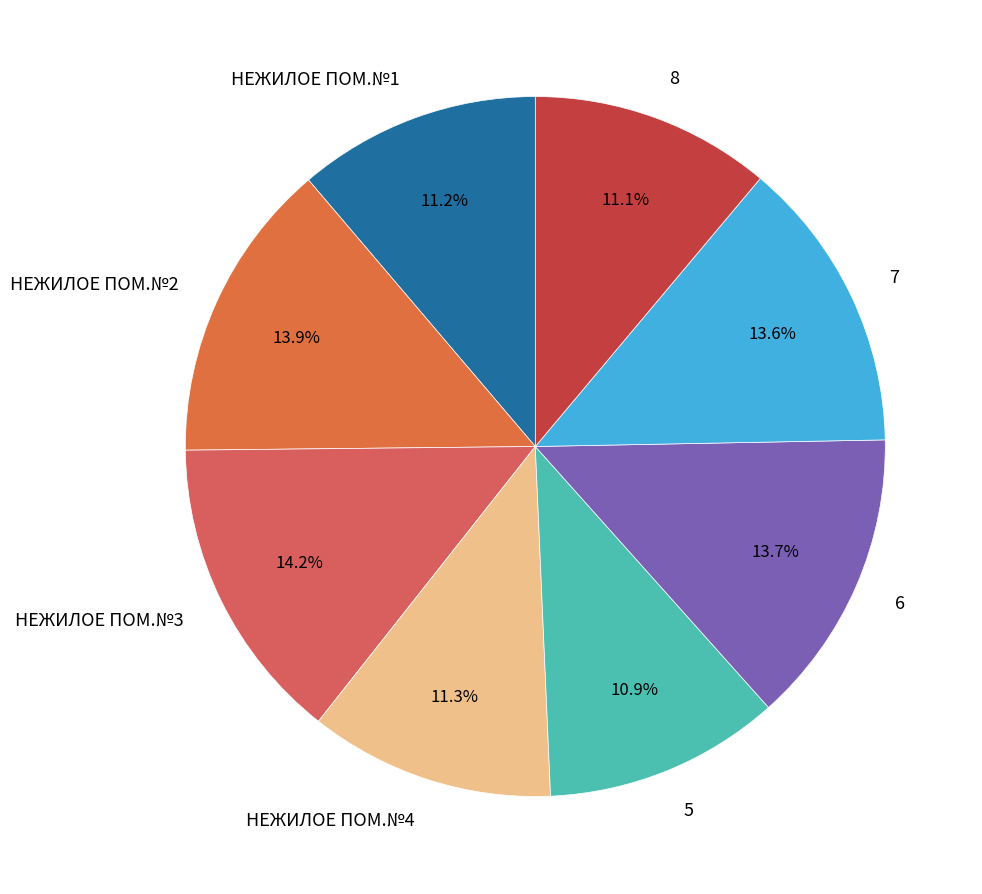

Count the number of slices in the pie.

8